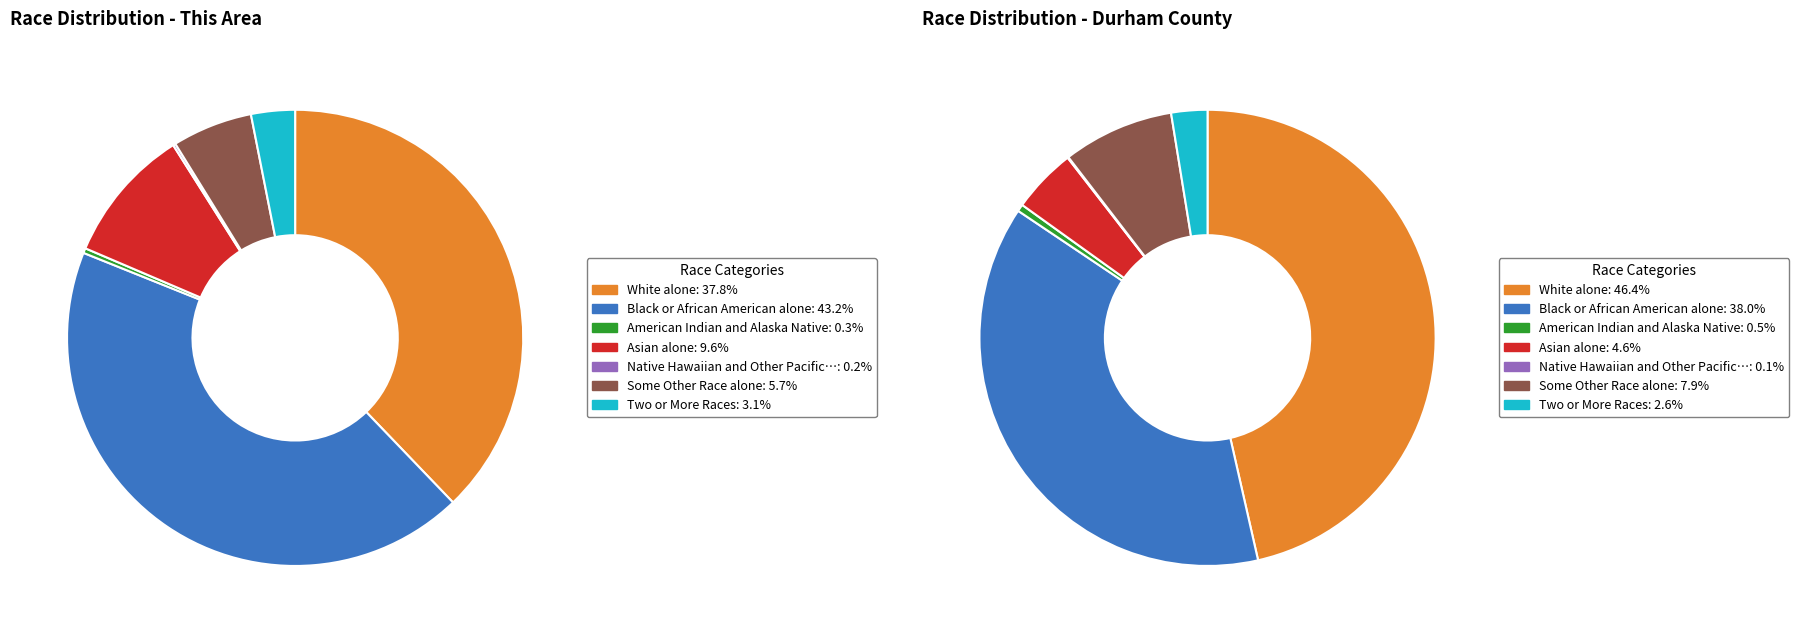

What percentage do Some Other Race alone and Two or More Races together represent?

8.8%